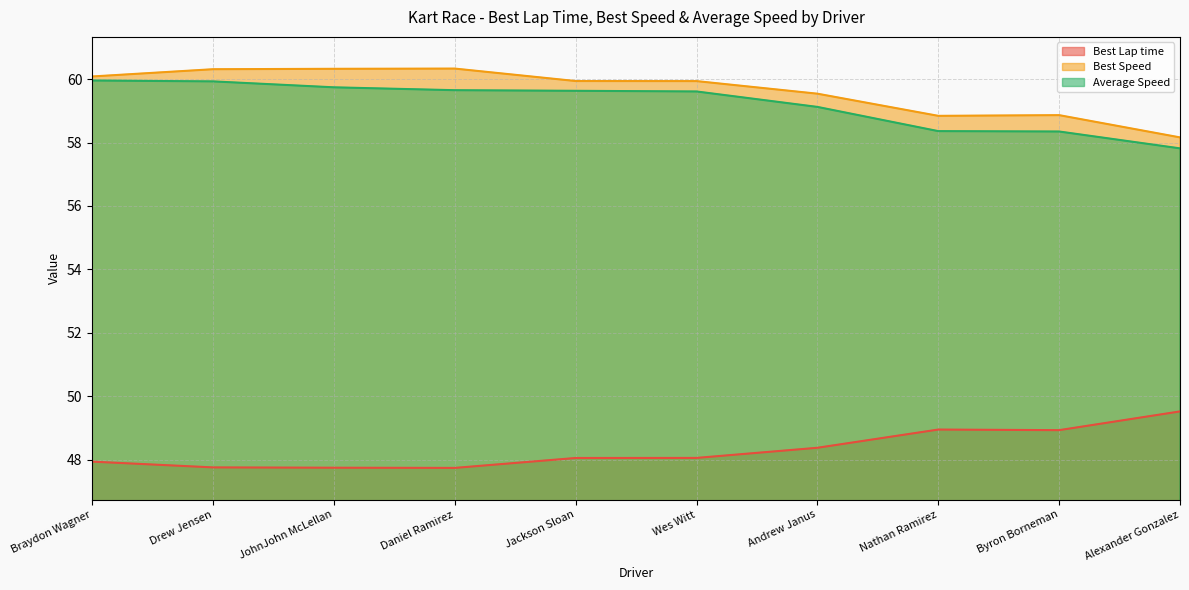

Which category has the lowest value across all series?

Daniel Ramirez